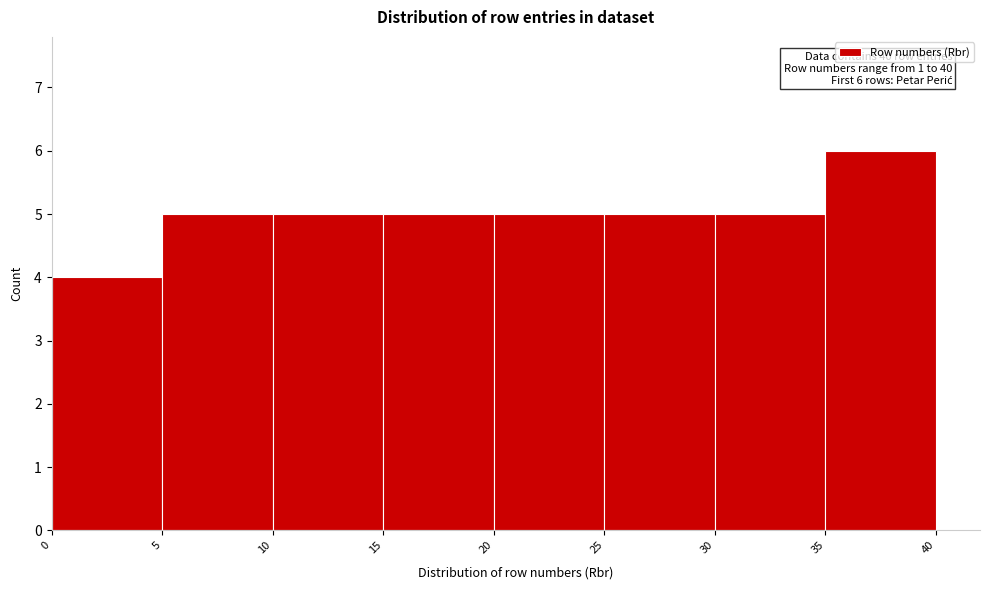

Over which range of the x-axis is the bar tallest?

35 to 40